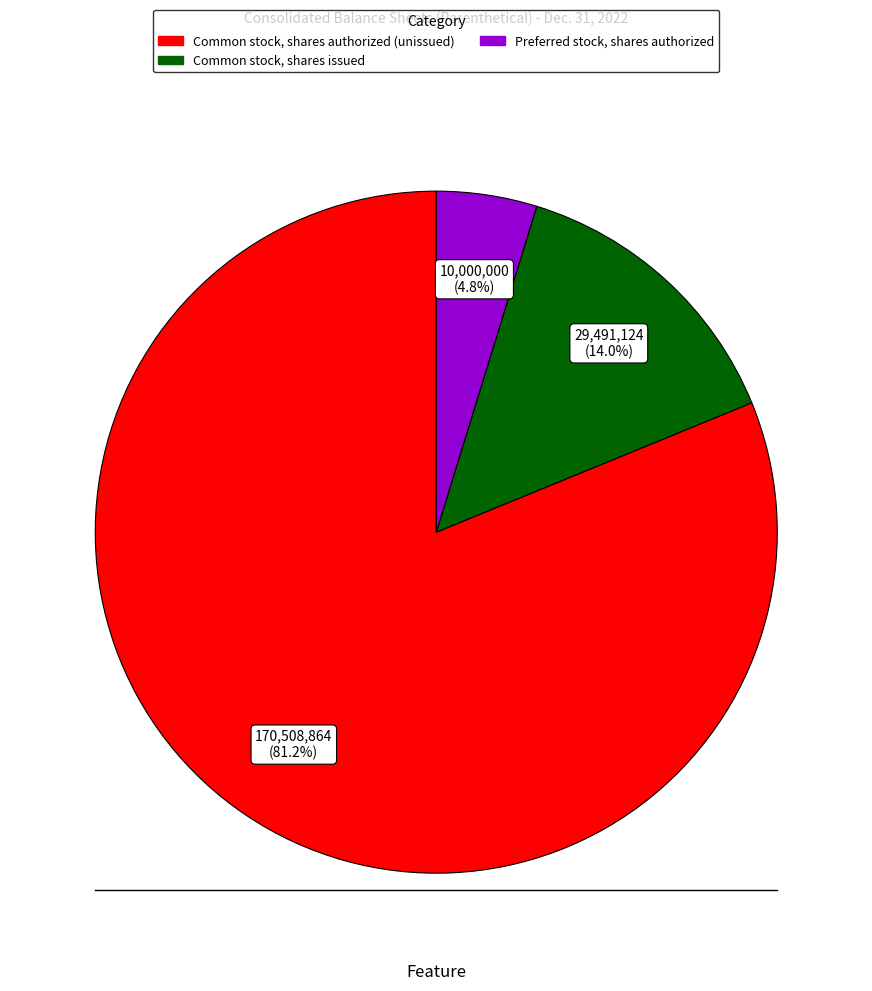

Does any single category account for the majority?

Yes